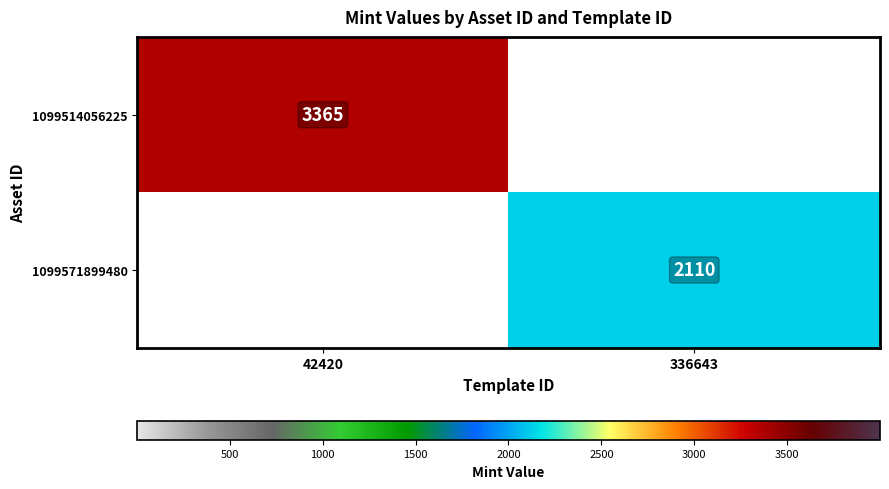

Which has a higher value, 42420 or 336643?

42420